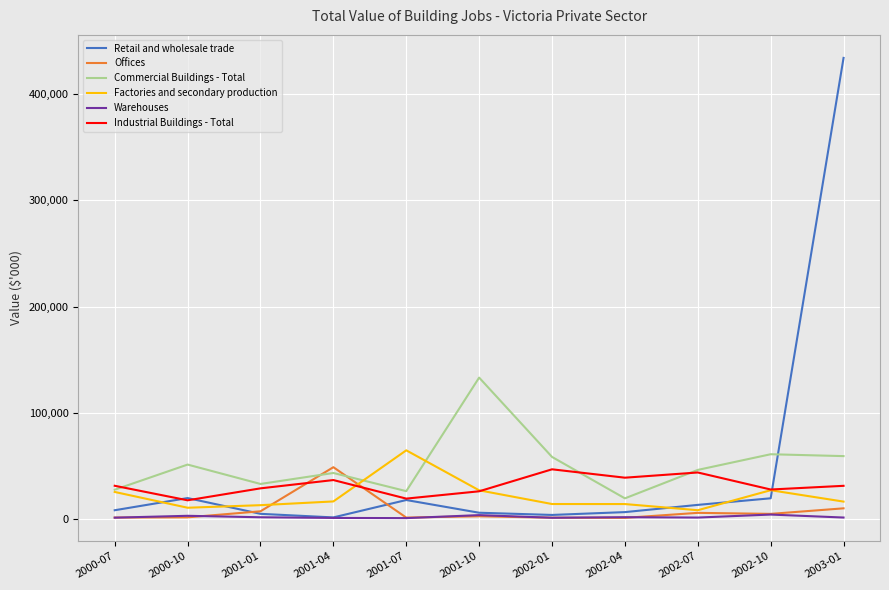

Which series has the largest range (max minus min)?

Retail and wholesale trade